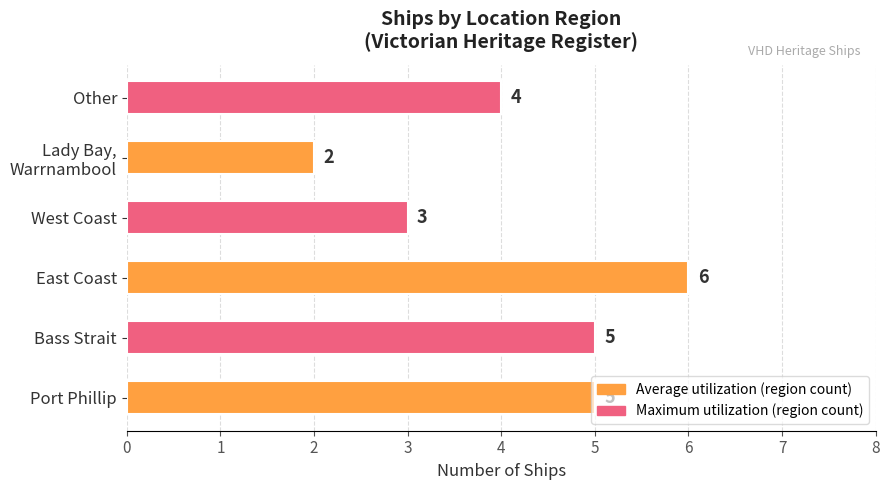

Read the value at Port Phillip.

5